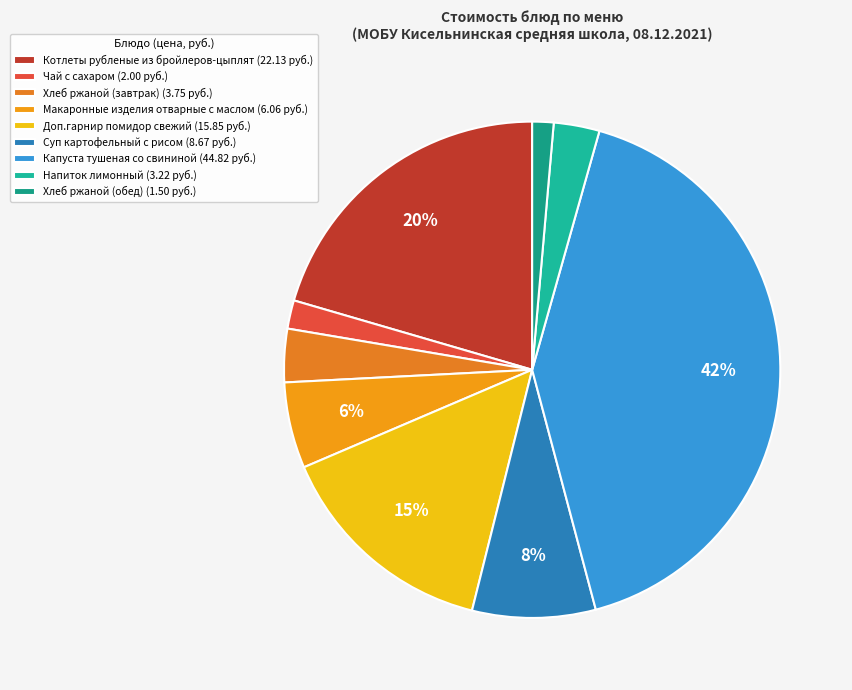

Do Хлеб ржаной (обед) and Суп картофельный с рисом together represent more than half of the pie?

No